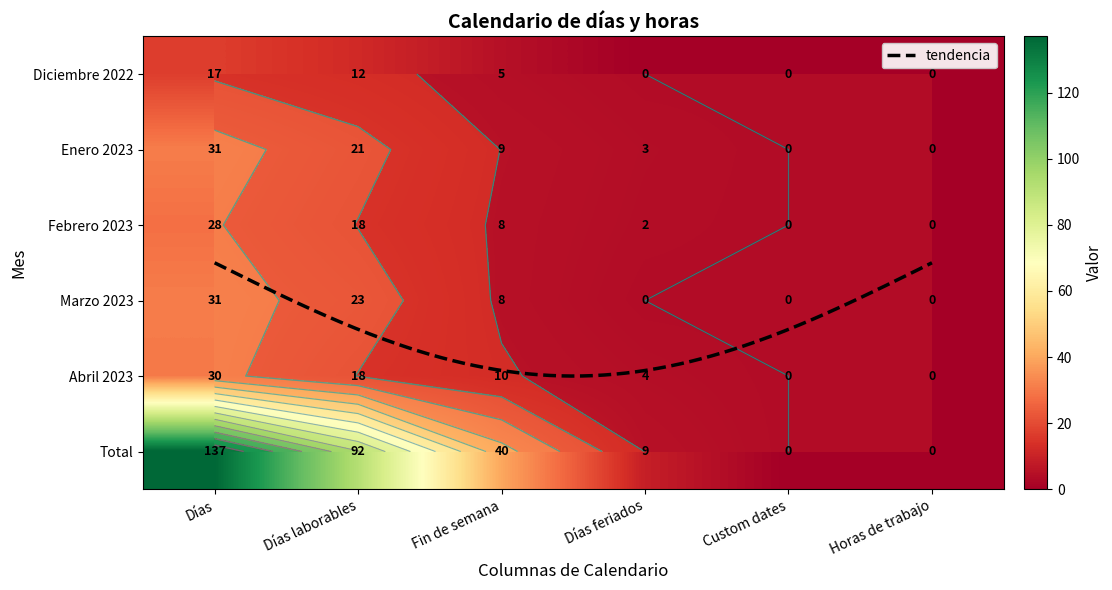

List the series in order of their peak value, highest first.

Total, Enero 2023, Marzo 2023, Abril 2023, Febrero 2023, Diciembre 2022